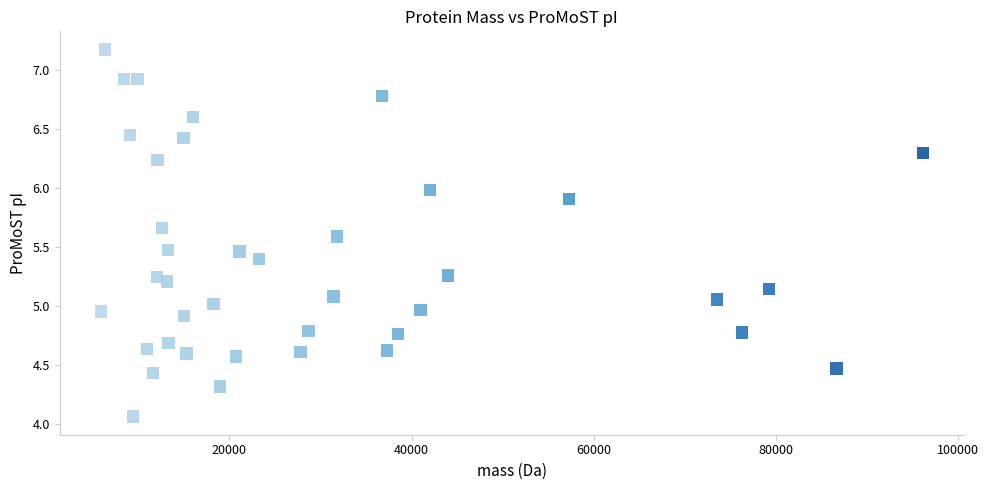

What is the range of Y values (max minus min)?

3.1